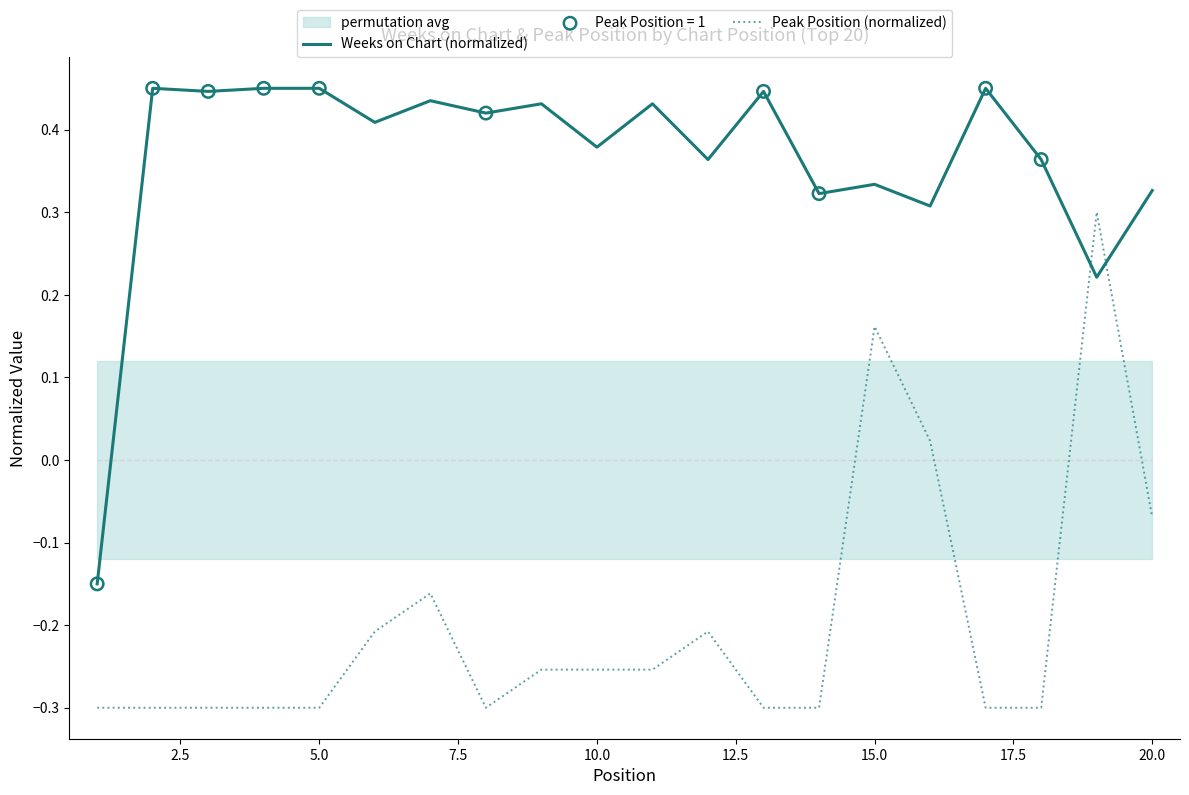

At how many categories does at least one series exceed 0?

19